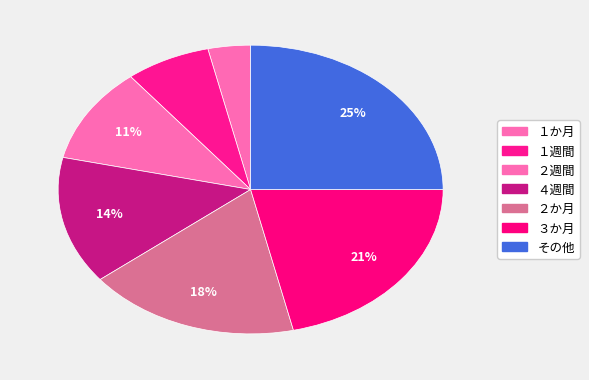

Combined, do ２週間 and ３か月 account for over 50%?

No